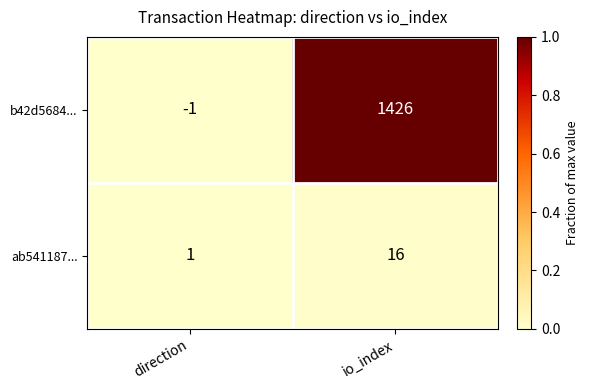

True or false: ab541187... has a value of 2 at direction.

False